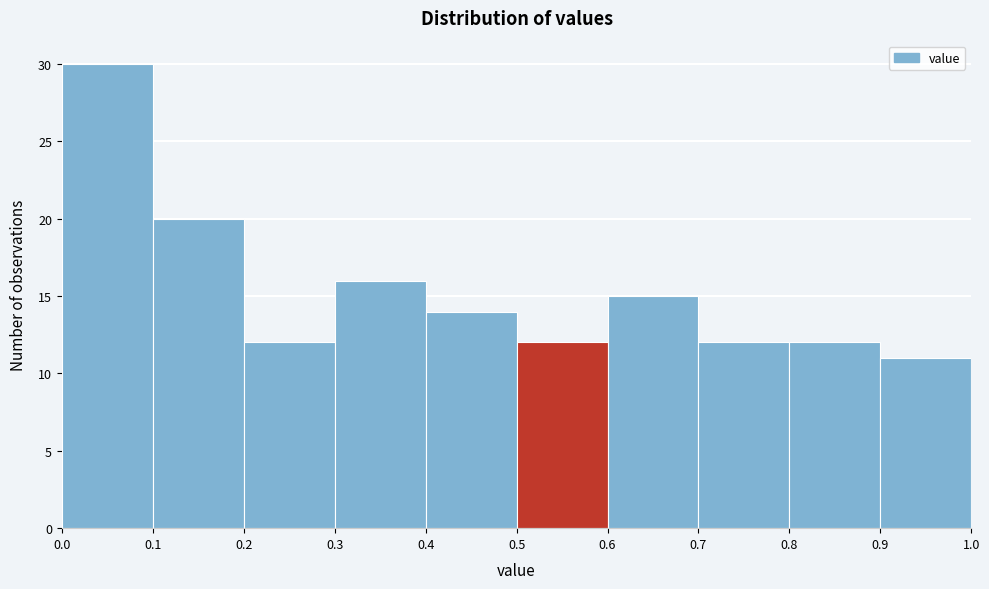

Reading left to right, list every bar in this chart as the range it spans on the x-axis followed by its height. The values are not printed on the chart, so give them approximately, as read against the axis.

0.0 to 0.1: 30
0.1 to 0.2: 20
0.2 to 0.3: 12
0.3 to 0.4: 16
0.4 to 0.5: 14
0.5 to 0.6: 12
0.6 to 0.7: 15
0.7 to 0.8: 12
0.8 to 0.9: 12
0.9 to 1.0: 11